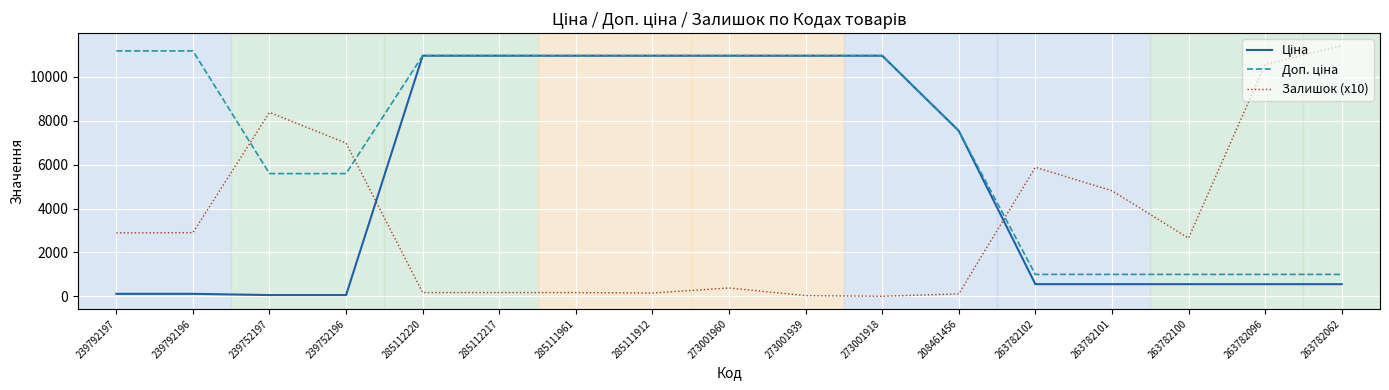

What is the greatest value displayed?

11420.0